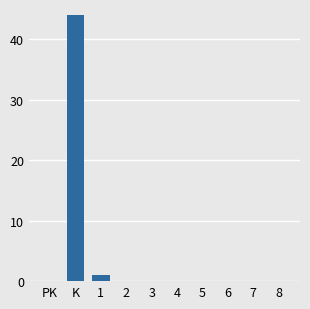

Reading left to right, extract all data points from this chart.

PK=0	K=44	1=1	2=0	3=0	4=0	5=0	6=0	7=0	8=0